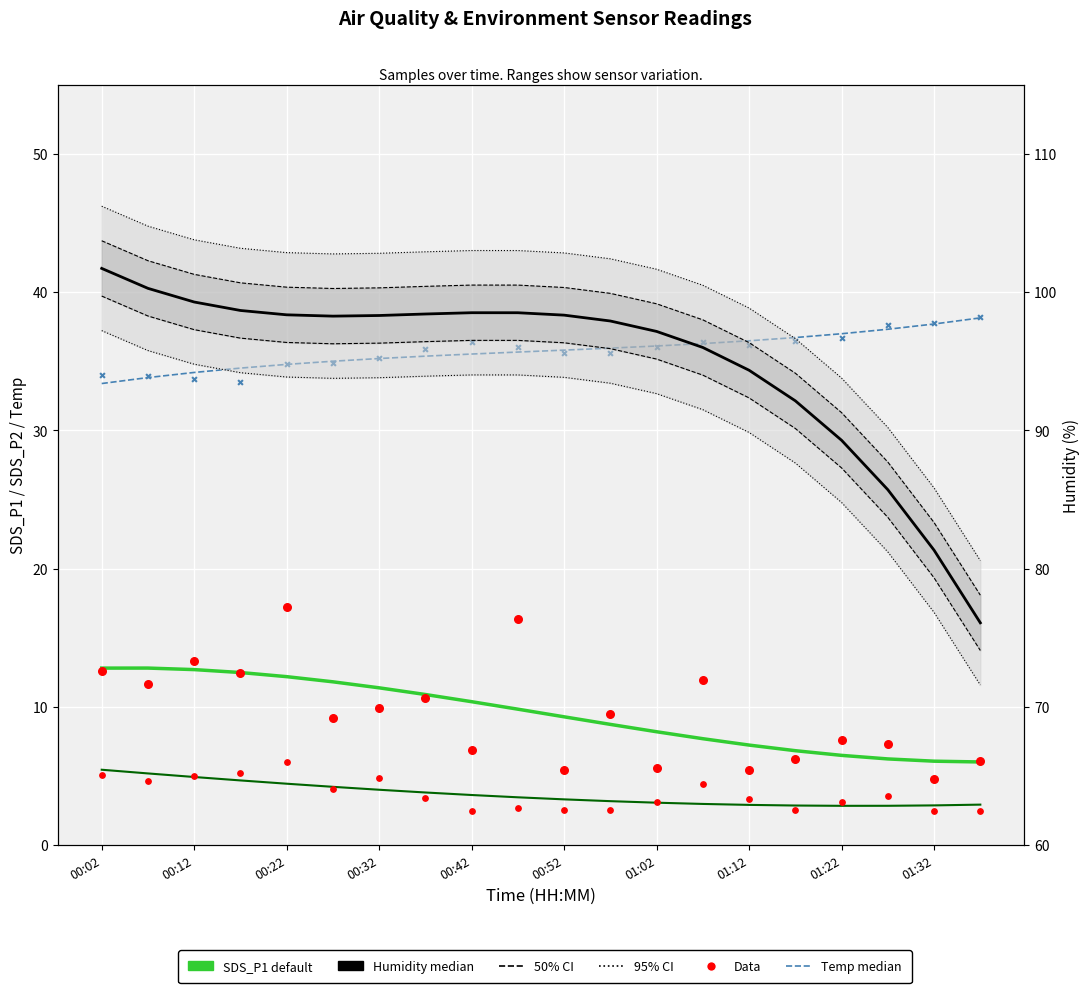

Which series has the largest total across all categories?

Humidity median